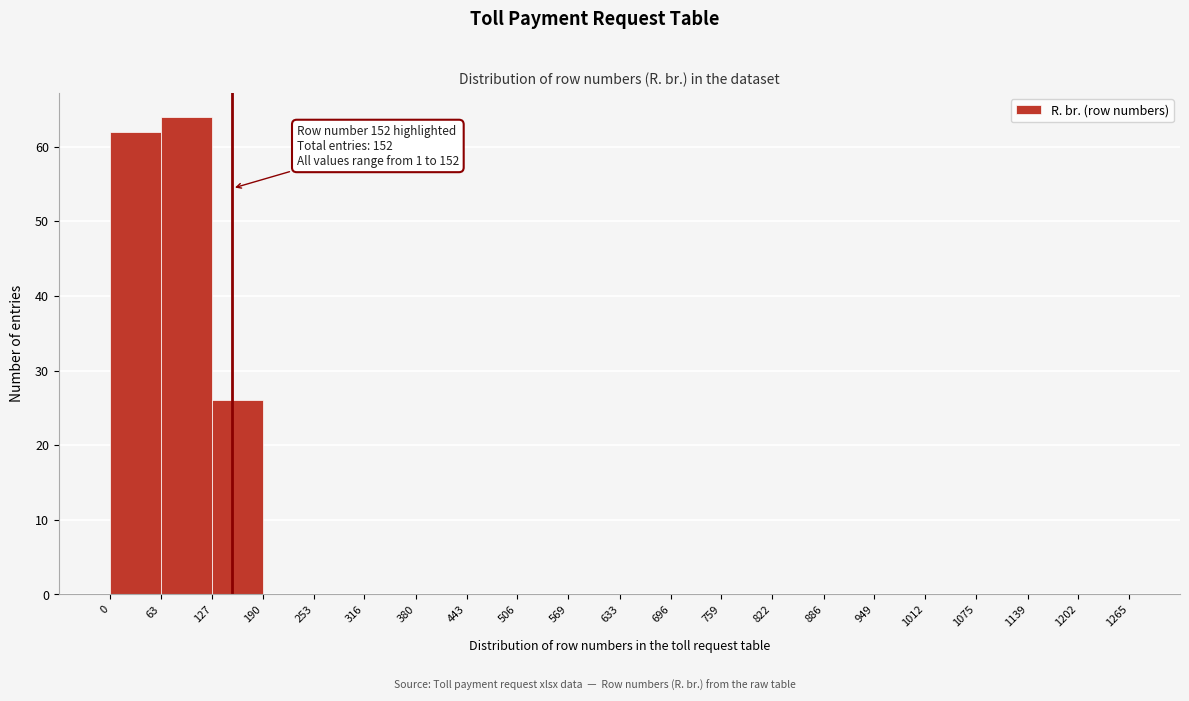

Which range on the x-axis has the tallest bar?

63 to 127